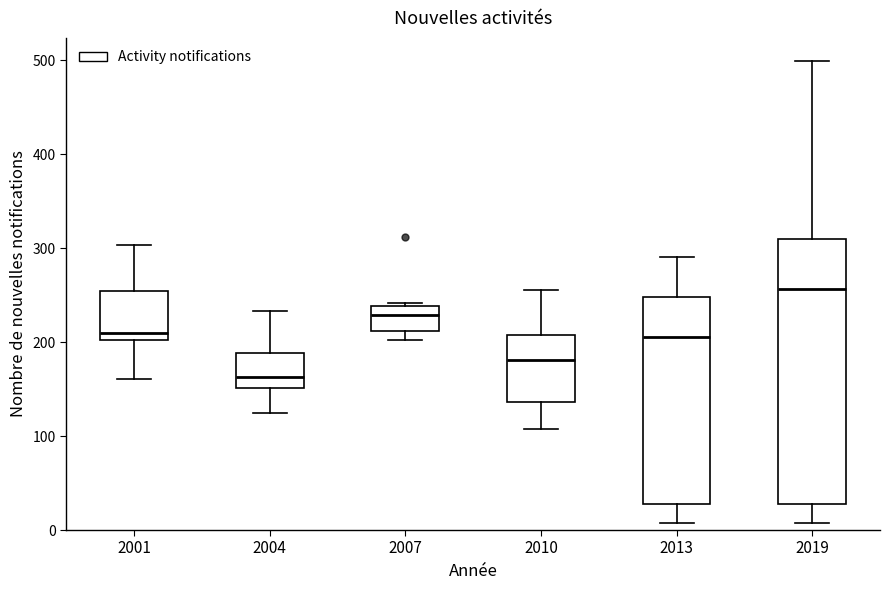

Which box is the tallest, from its lower edge to its upper edge?

2019